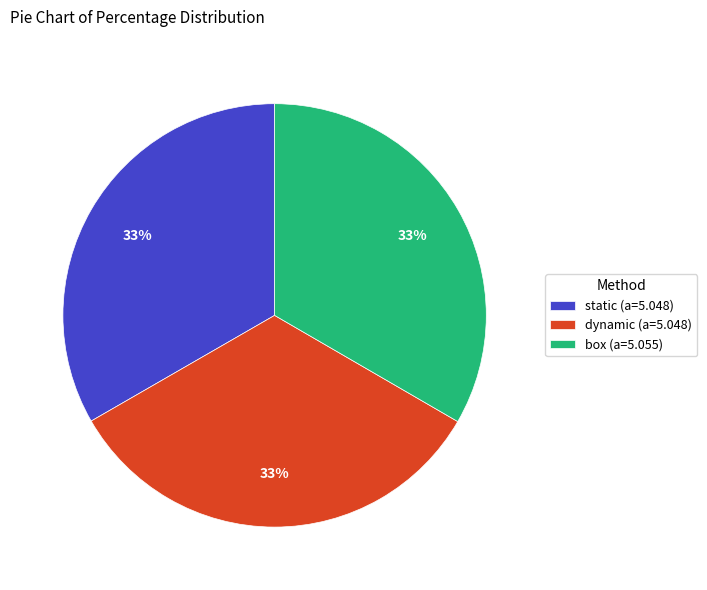

To the nearest percent, what is the combined percentage of static (a=5.048) and dynamic (a=5.048)?

67%